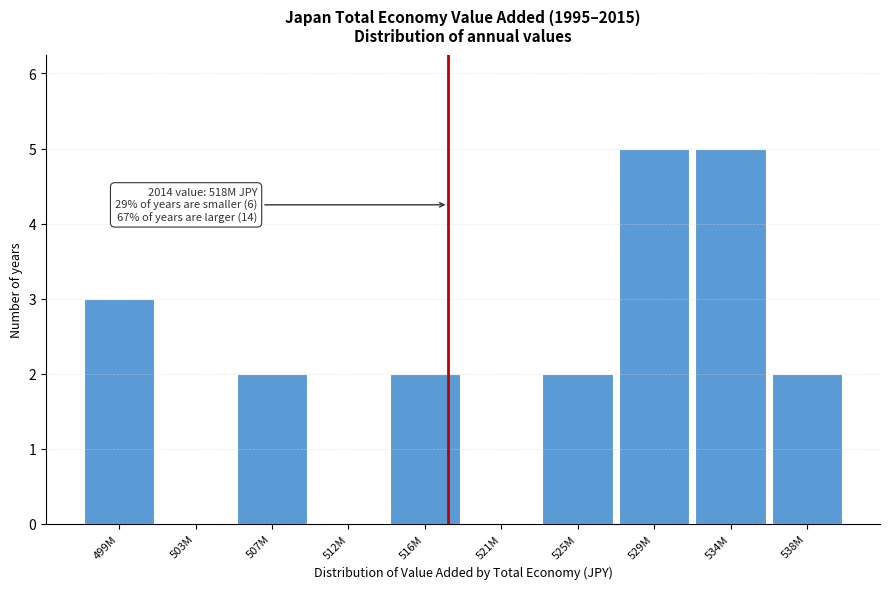

Reading left to right, list all the values displayed in this chart.

499M=3	503M=0	507M=2	512M=0	516M=2	521M=0	525M=2	529M=5	534M=5	538M=2